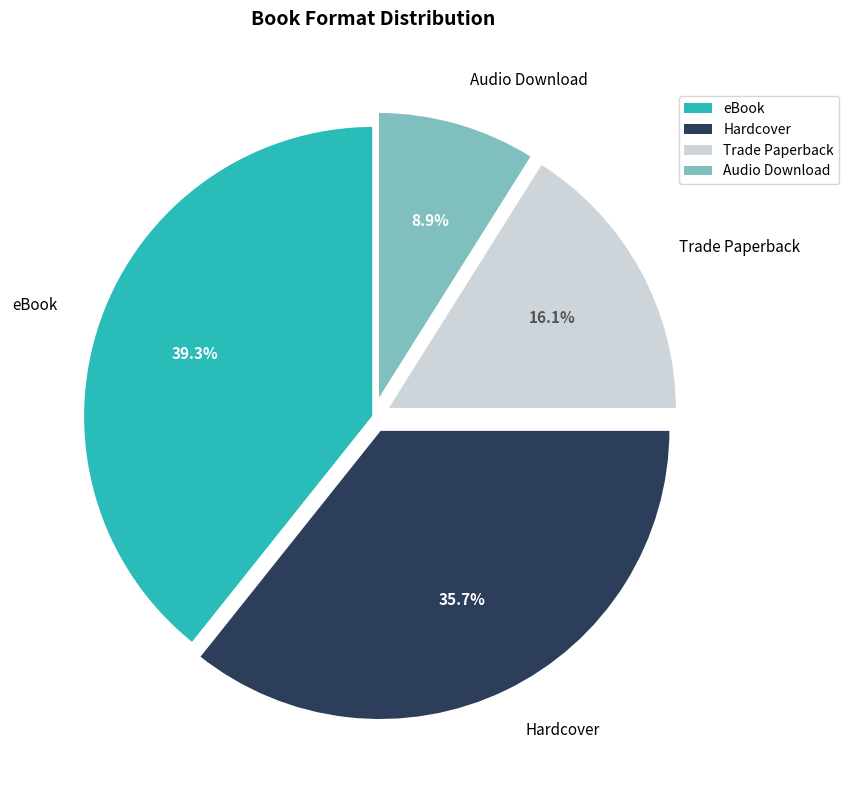

Count the number of slices in the pie.

4